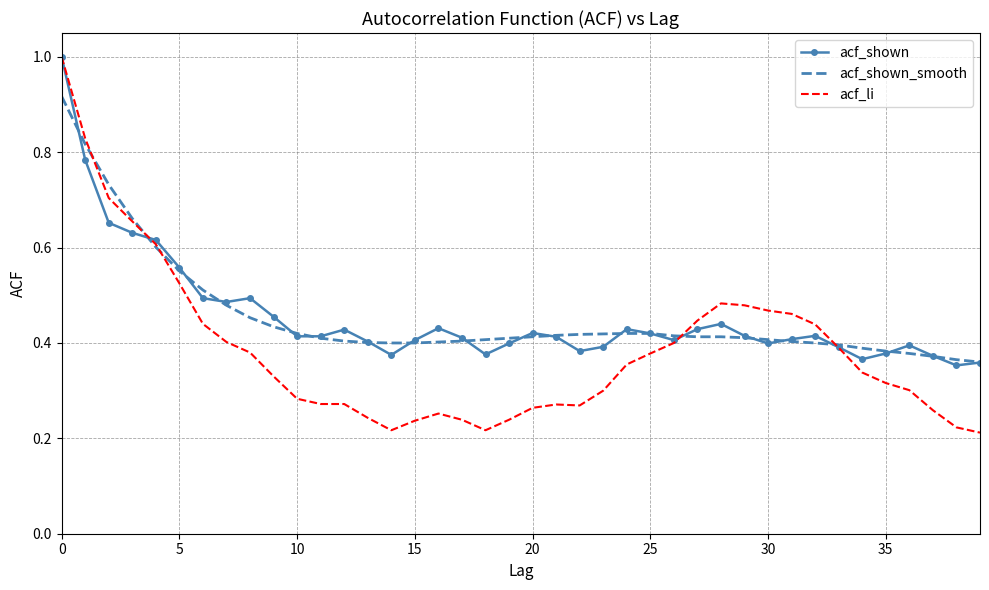

Reading left to right, what are all the values shown in this chart?

acf_shown: 1.0	0.8	0.7	0.6	0.6	0.6	0.5	0.5	0.5	0.5	0.4	0.4	0.4	0.4	0.4	0.4	0.4	0.4	0.4	0.4	0.4	0.4	0.4	0.4	0.4	0.4	0.4	0.4	0.4	0.4	0.4	0.4	0.4	0.4	0.4	0.4	0.4	0.4	0.4	0.4
acf_shown_smooth: 0.9	0.8	0.7	0.7	0.6	0.6	0.5	0.5	0.5	0.4	0.4	0.4	0.4	0.4	0.4	0.4	0.4	0.4	0.4	0.4	0.4	0.4	0.4	0.4	0.4	0.4	0.4	0.4	0.4	0.4	0.4	0.4	0.4	0.4	0.4	0.4	0.4	0.4	0.4	0.4
acf_li: 1.0	0.8	0.7	0.7	0.6	0.5	0.4	0.4	0.4	0.3	0.3	0.3	0.3	0.2	0.2	0.2	0.3	0.2	0.2	0.2	0.3	0.3	0.3	0.3	0.4	0.4	0.4	0.4	0.5	0.5	0.5	0.5	0.4	0.4	0.3	0.3	0.3	0.3	0.2	0.2